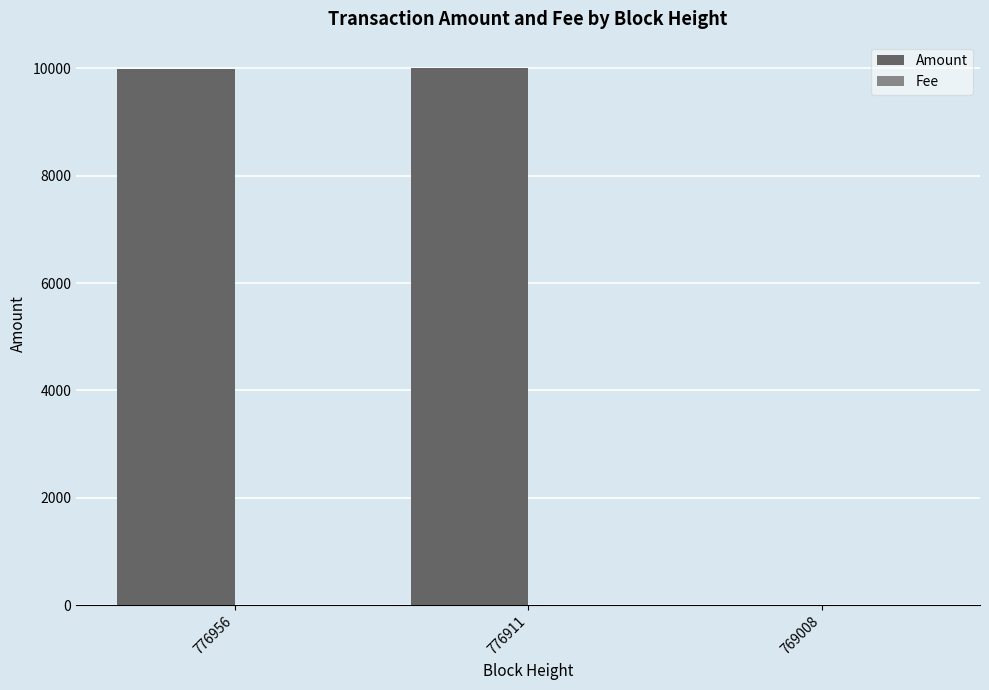

Between 776956 and 769008, which series saw the biggest shift?

Amount